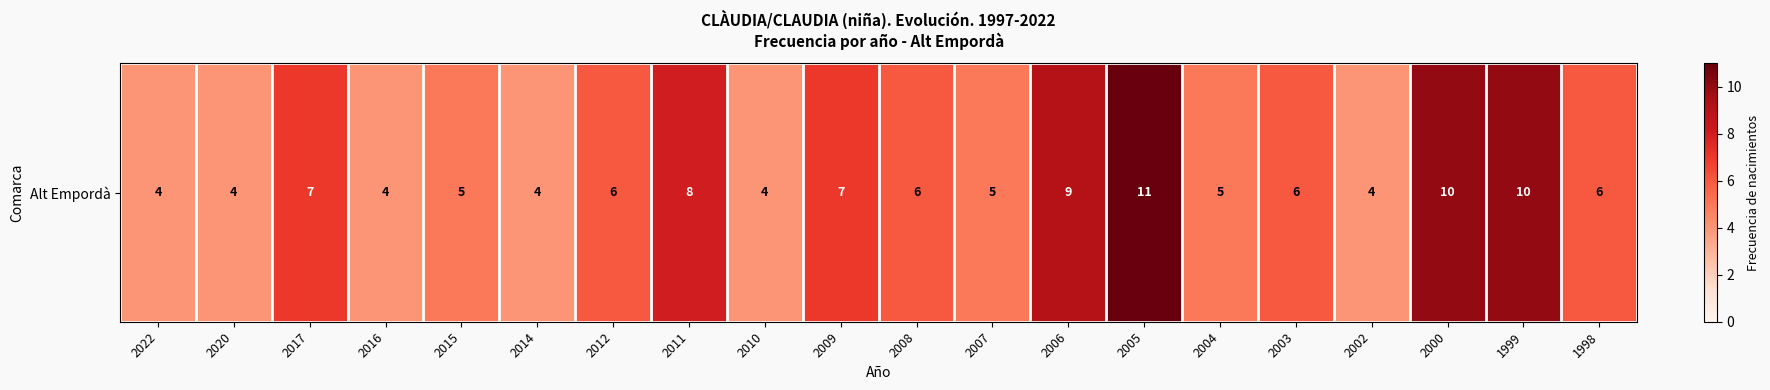

What is the difference between the values at 2010 and 1998?

2